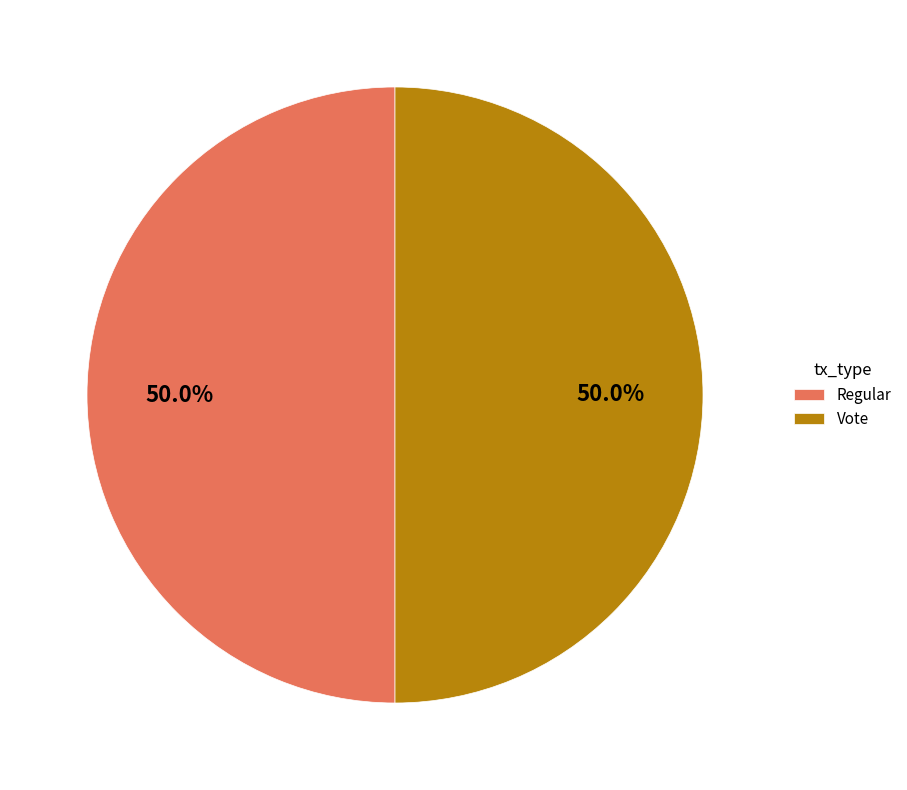

To the nearest percent, what portion does Vote represent?

50%